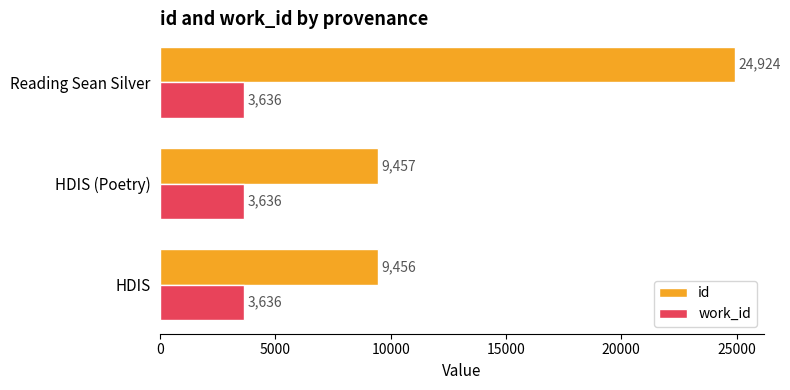

What is the spread (max minus min) of values at Reading Sean Silver?

21288